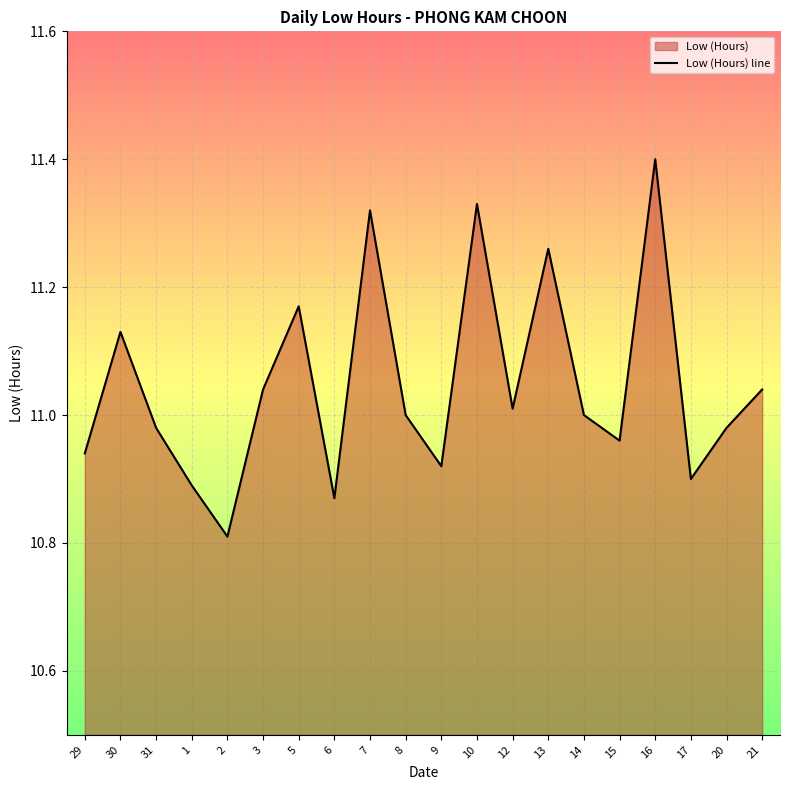

Rank the categories by value from highest to lowest.

16, 10, 7, 13, 5, 30, 3, 21, 12, 8, 14, 31, 20, 15, 29, 9, 17, 1, 6, 2